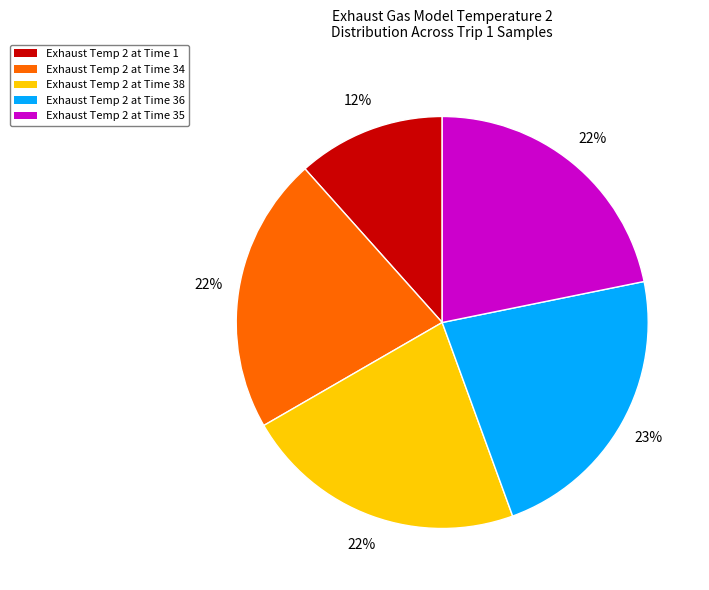

To the nearest percent, what portion does Exhaust Temp 2 at Time 35 represent?

22%